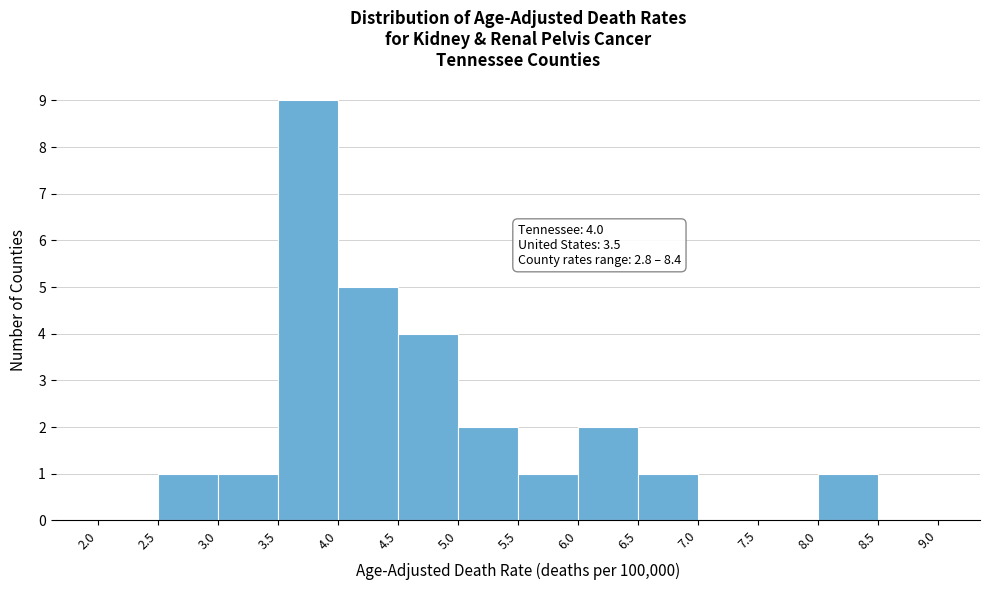

Which range on the x-axis has the tallest bar?

3.5 to 4.0